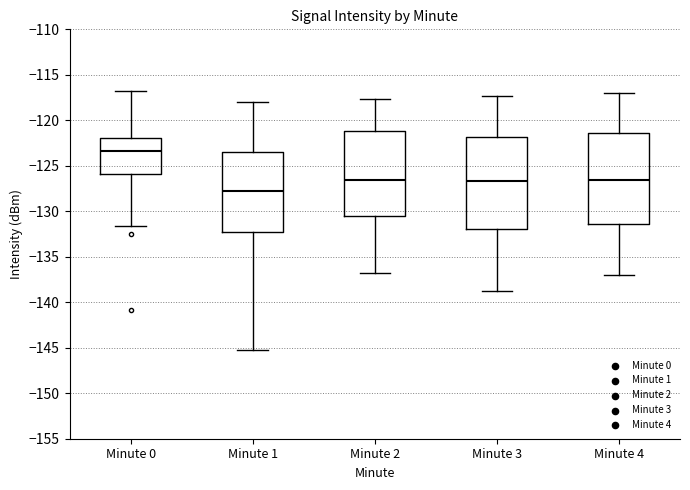

Where does the median line of the box for Minute 1 sit on the y-axis? The values are not printed on the chart, so give them approximately, as read against the axis.

-128.0